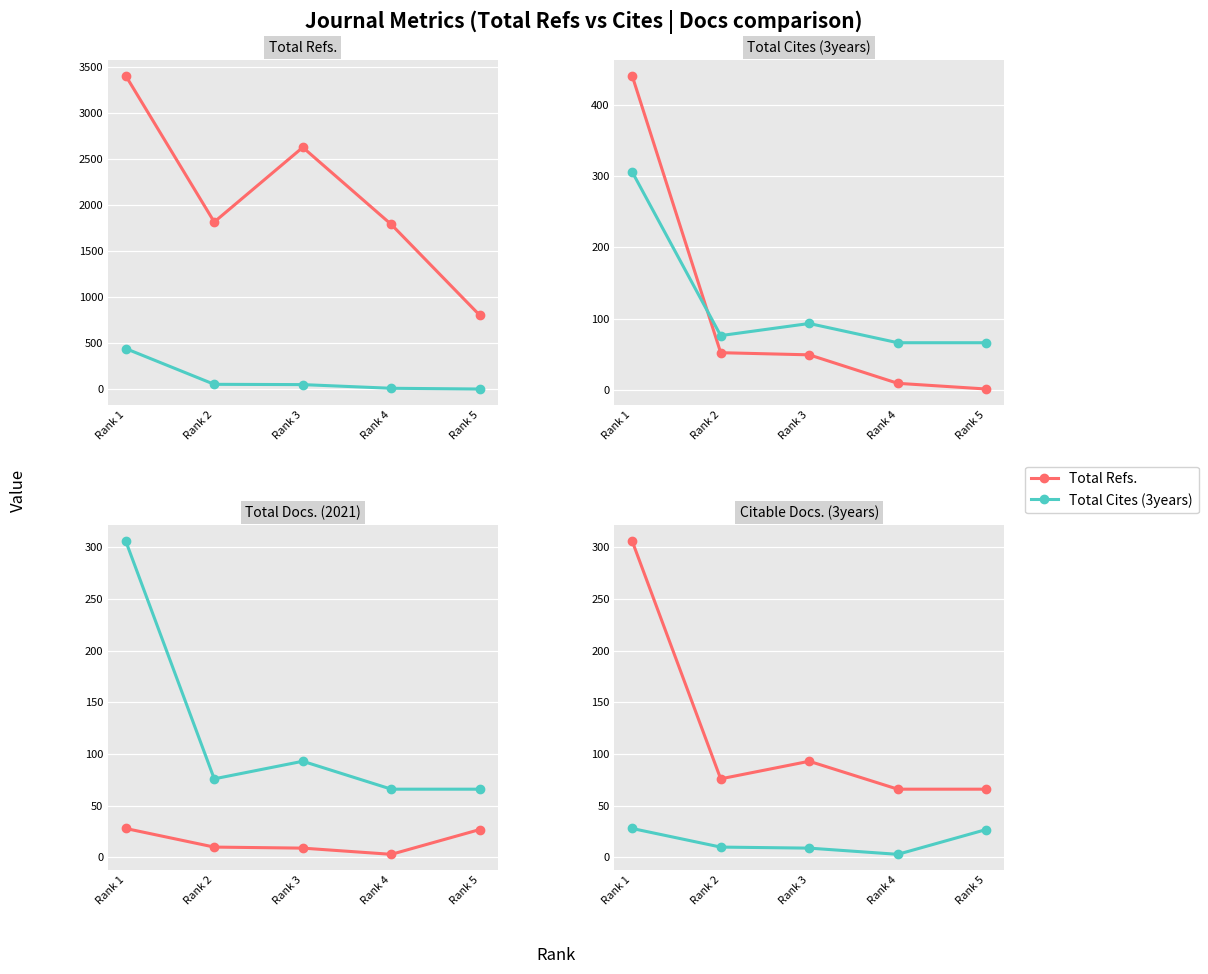

Is it true that Total Cites (3years) equals 13 at Rank 4?

False